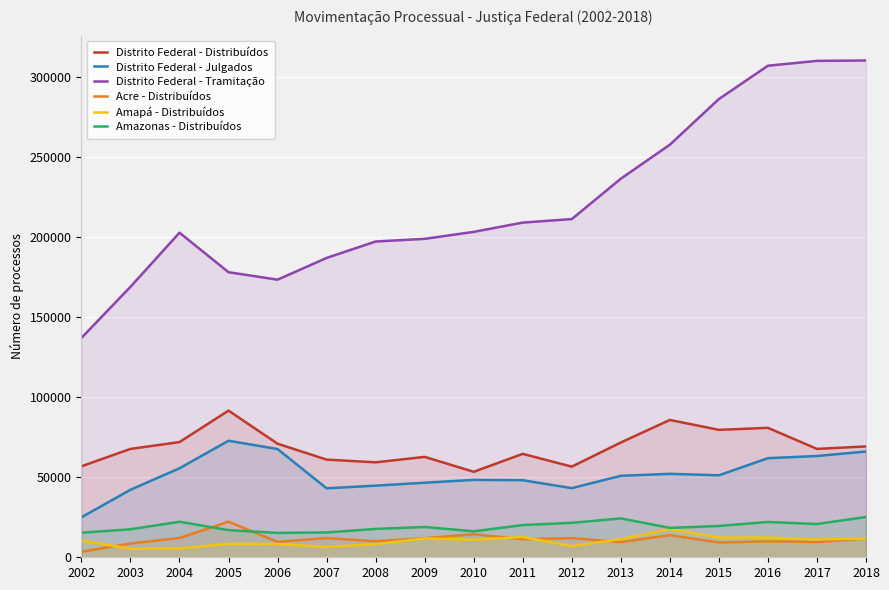

Where is the first local maximum for Distrito Federal - Tramitação?

2004